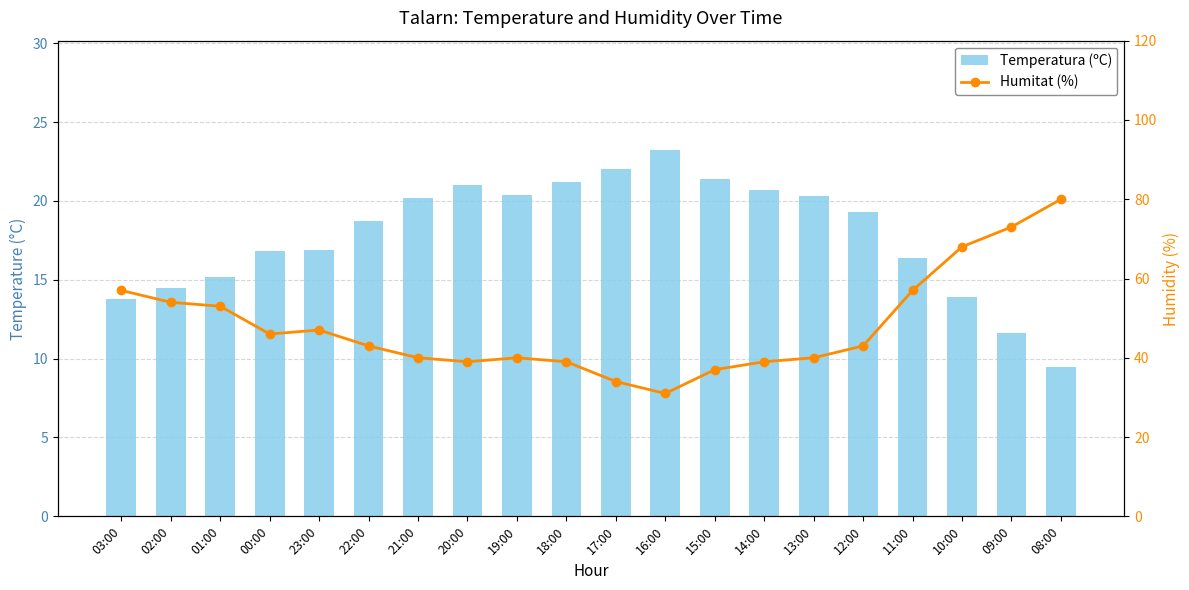

At which category is the sum across all series the highest?

08:00